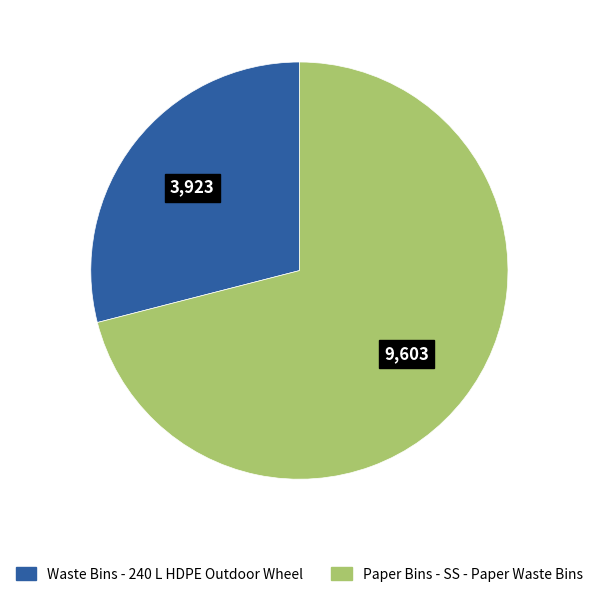

Which category has the biggest portion of the pie?

Paper Bins - SS - Paper Waste Bins